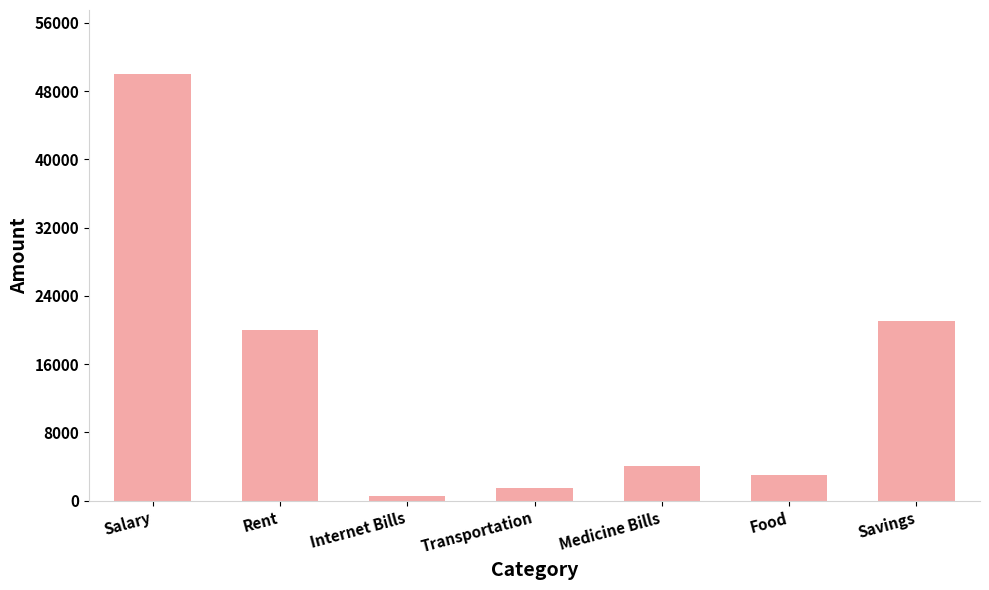

How many series are shown in this chart?

1